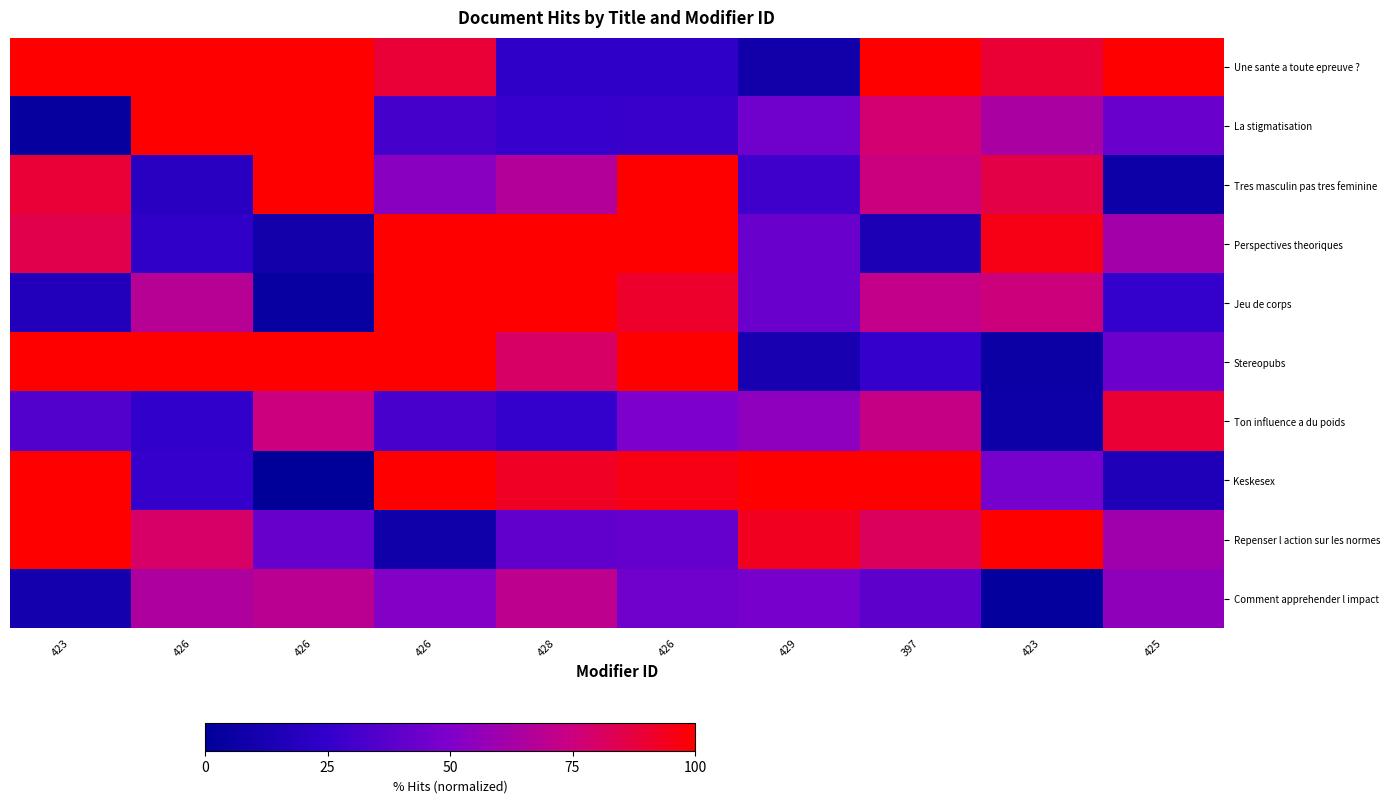

What is the greatest value displayed?

100.0